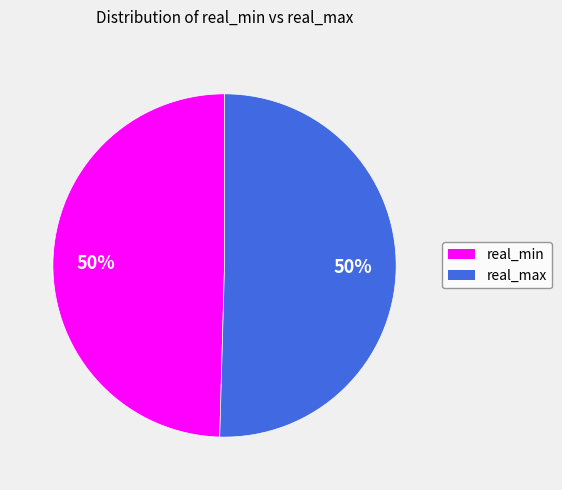

To the nearest percent, what portion does real_min represent?

50%